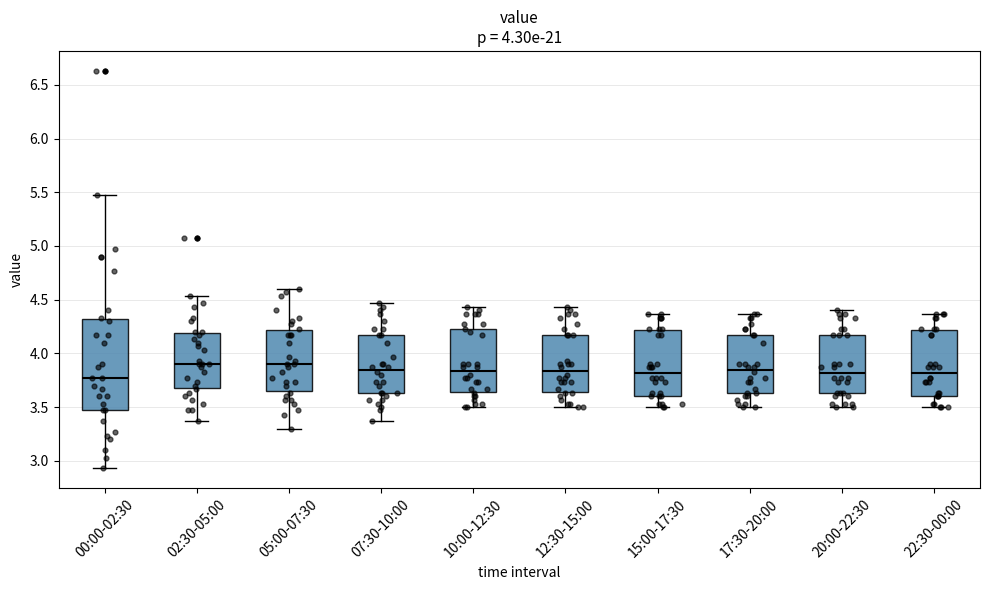

Where does the upper whisker of the box for 10:00-12:30 end on the y-axis? The values are not printed on the chart, so give them approximately, as read against the axis.

4.45